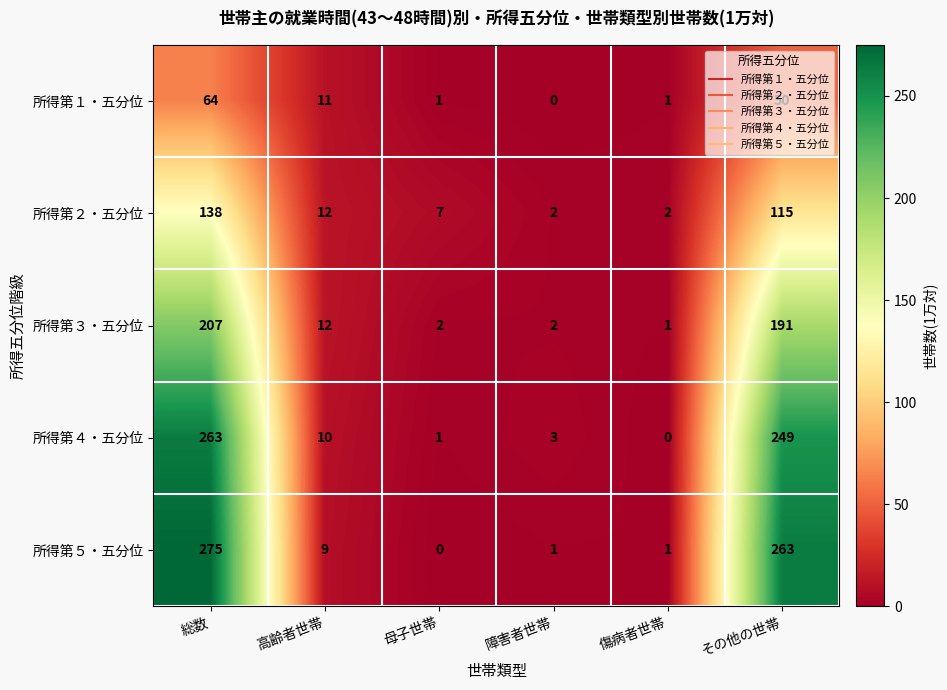

How many distinct data groups are displayed?

5